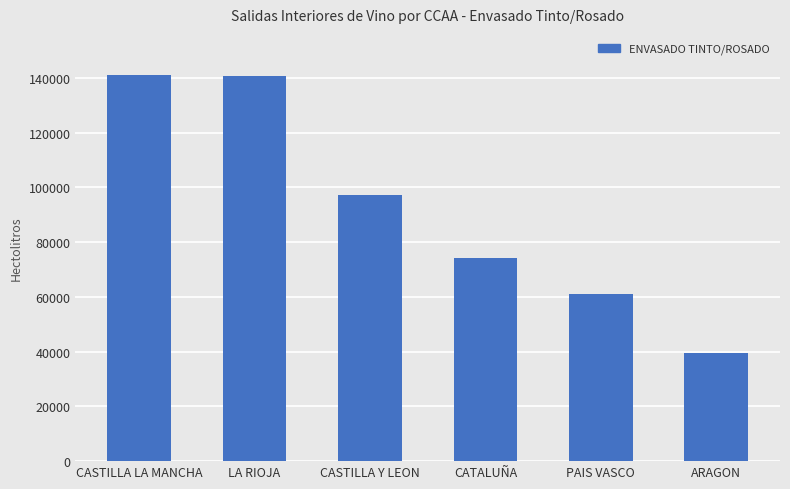

Which has a higher value, CATALUÑA or LA RIOJA?

LA RIOJA